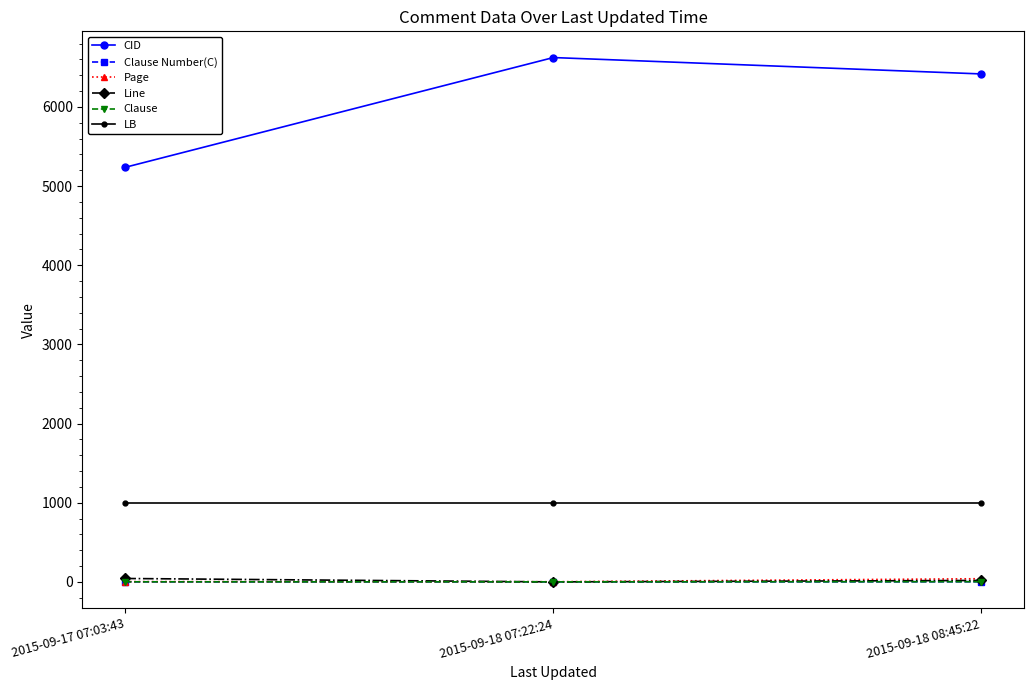

Is this an area chart (filled region under the line)?

No